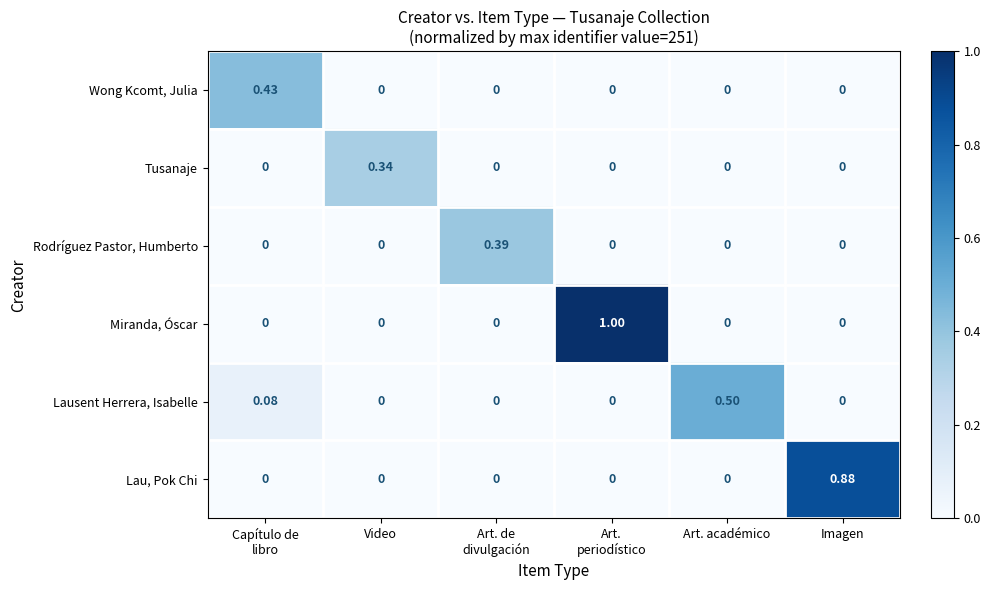

Which series has the largest total across all categories?

Miranda, Óscar